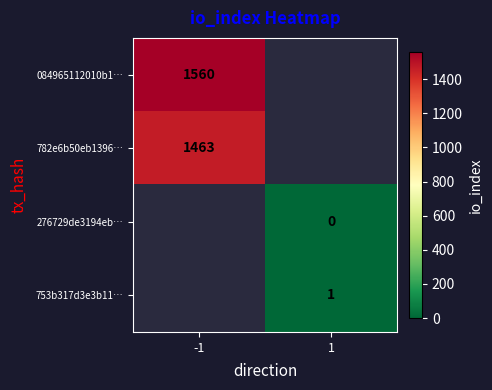

The 753b317d3e3b11… series shows 0 at 1. True or false?

False